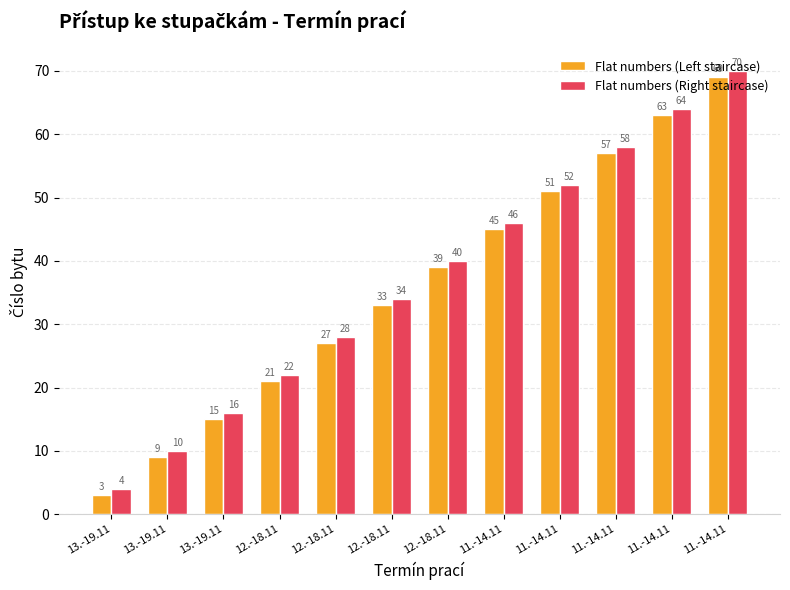

Count the number of data series in this chart.

2